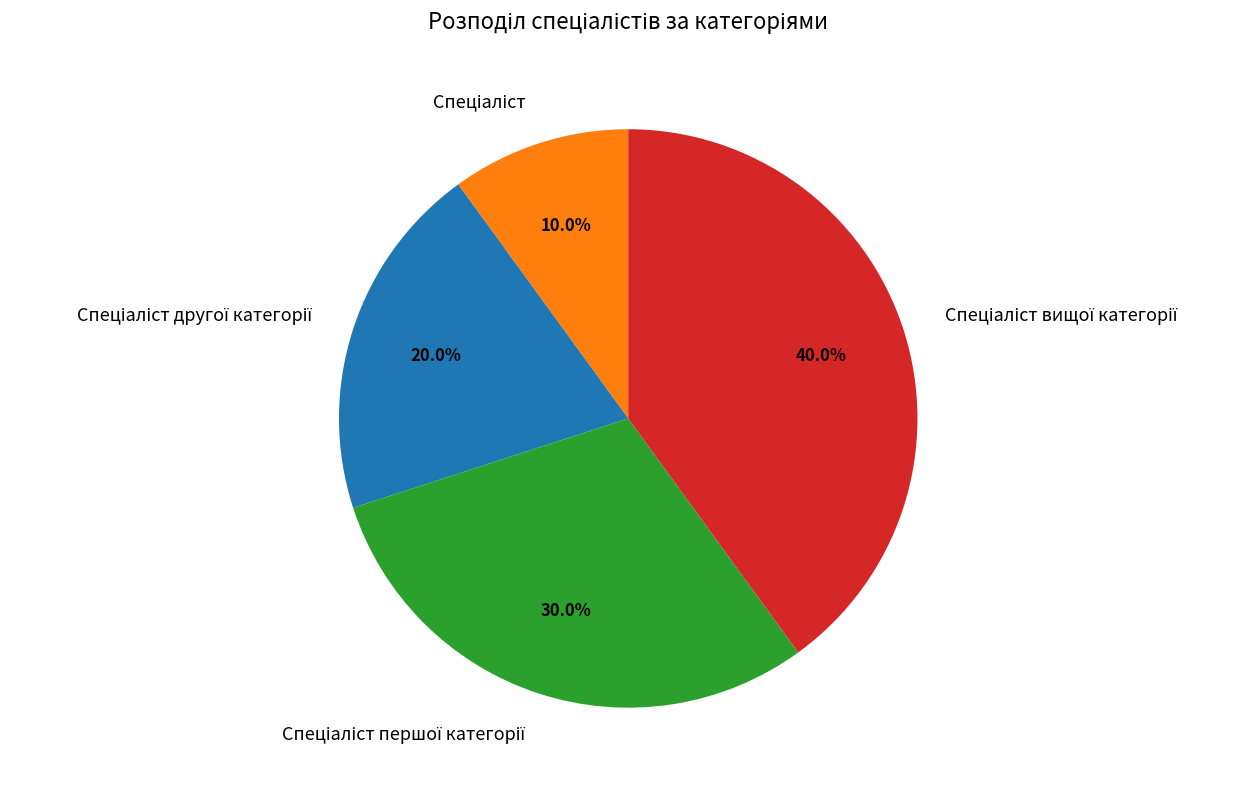

Is there any slice that represents more than half of the pie?

No